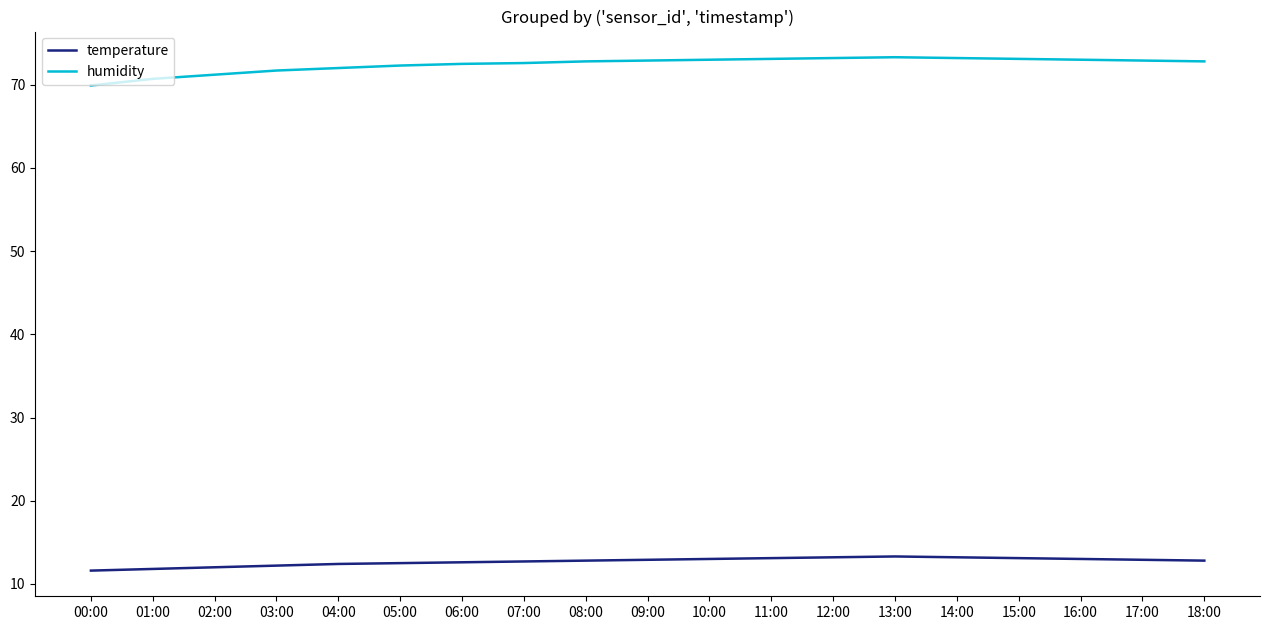

What is the maximum value for temperature?

13.3